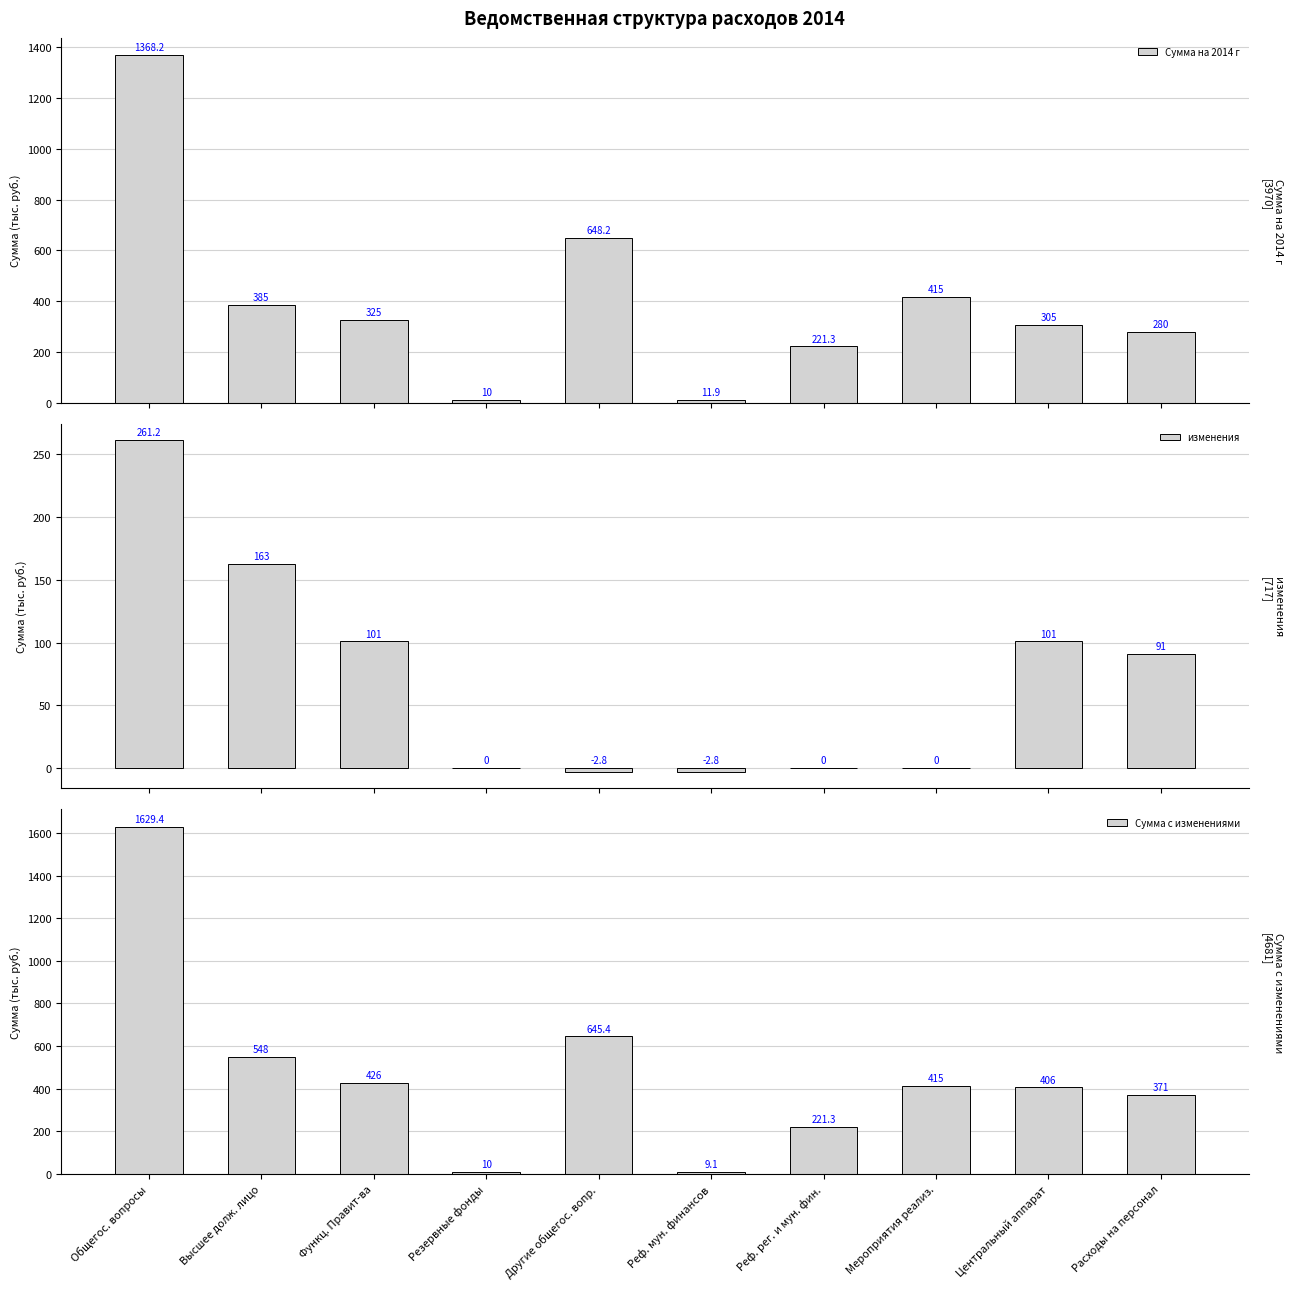

Reading left to right, transcribe all the data shown in this chart.

Сумма на 2014 г: 1368.2	385.0	325.0	10.0	648.2	11.9	221.3	415.0	305.0	280.0
изменения: 261.2	163.0	101.0	0.0	-2.8	-2.8	0.0	0.0	101.0	91.0
Сумма с изменениями: 1629.4	548.0	426.0	10.0	645.4	9.1	221.3	415.0	406.0	371.0